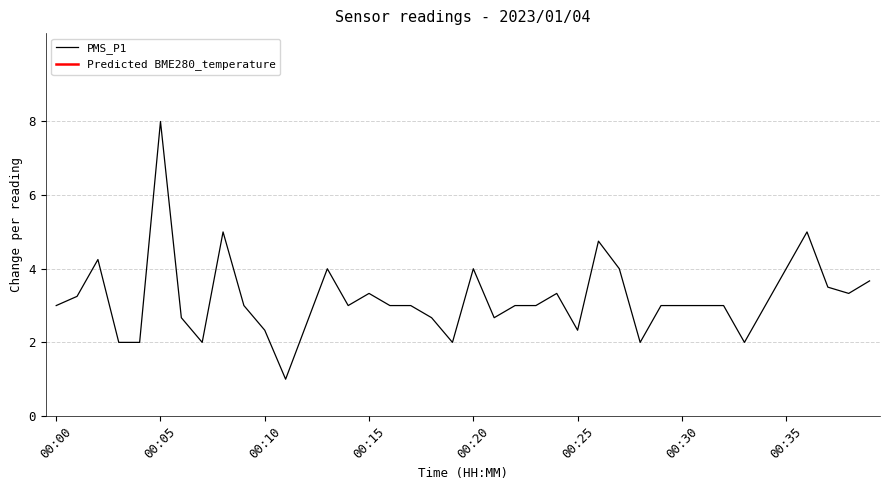

How many interior local peaks (higher than both neighbors) does the data have?

9